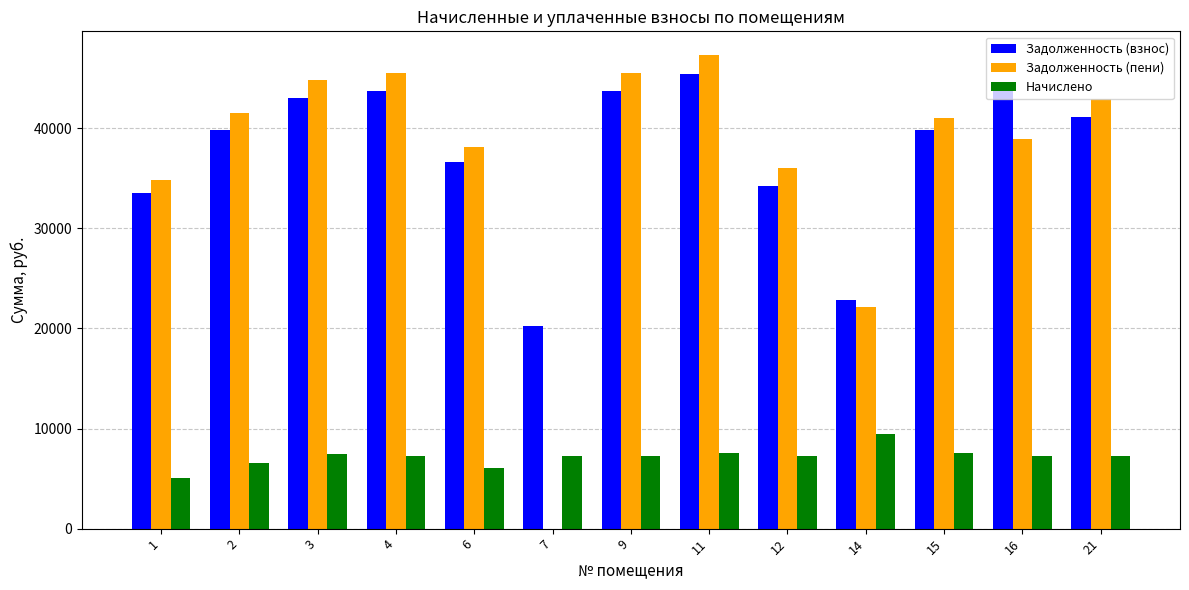

How many positive values does the Задолженность (пени) series have?

12